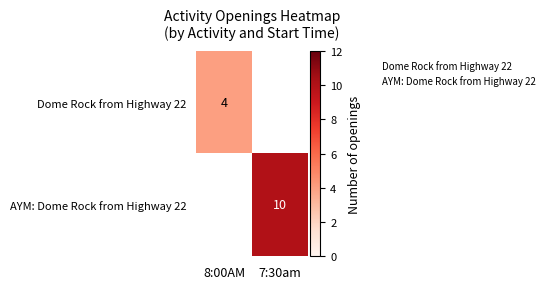

True or false: Dome Rock from Highway 22 has a value of 4 at 8:00AM.

True